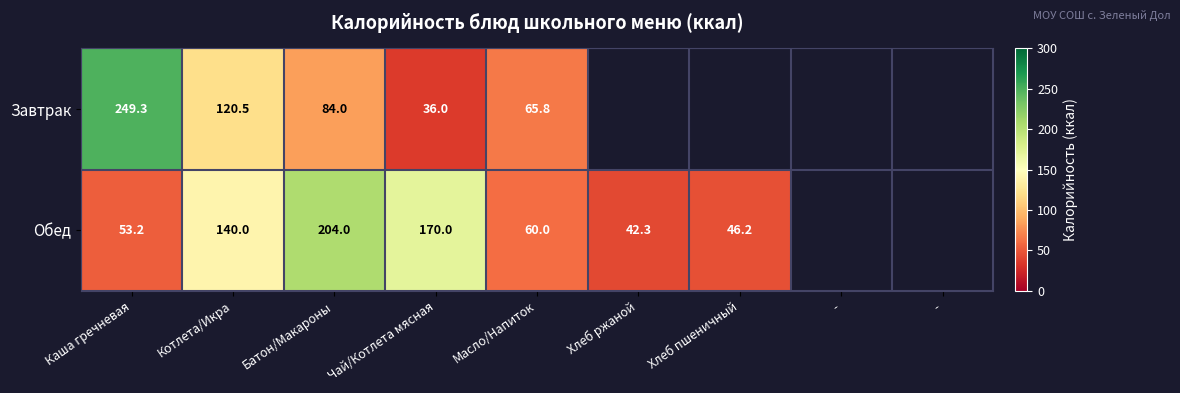

Which series has the largest range (max minus min)?

Завтрак